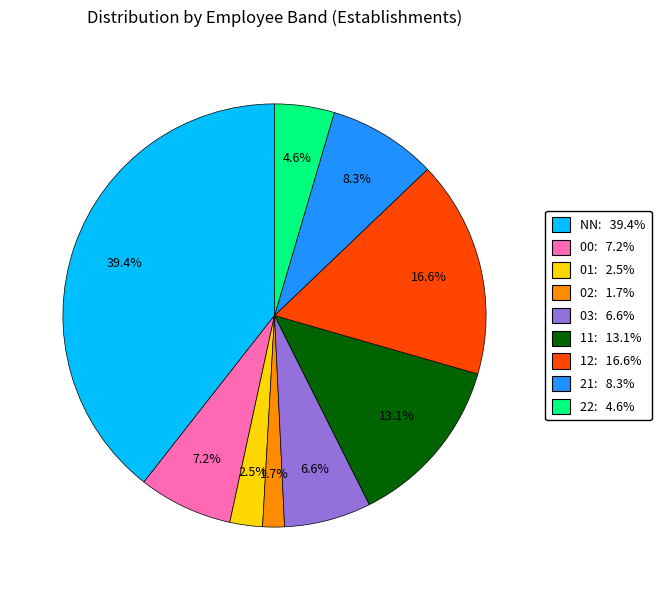

The NN slice represents 39% of the pie. True or false?

True